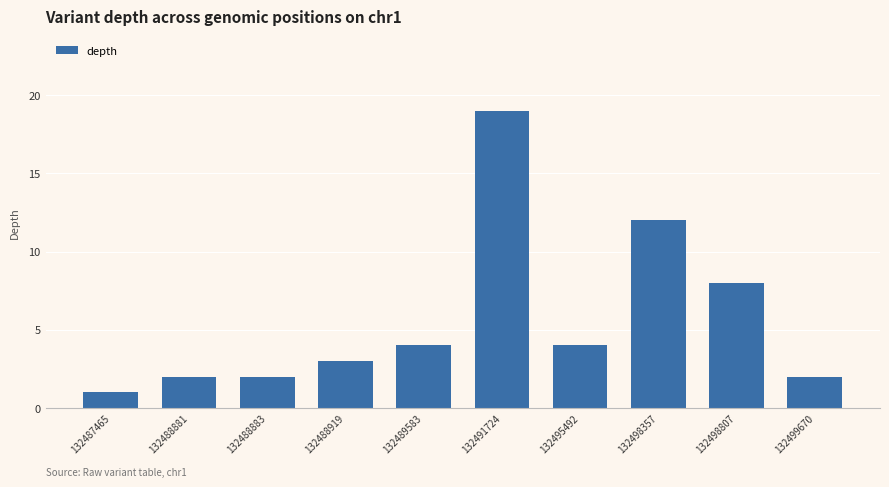

Which has a higher value, 132498357 or 132489583?

132498357